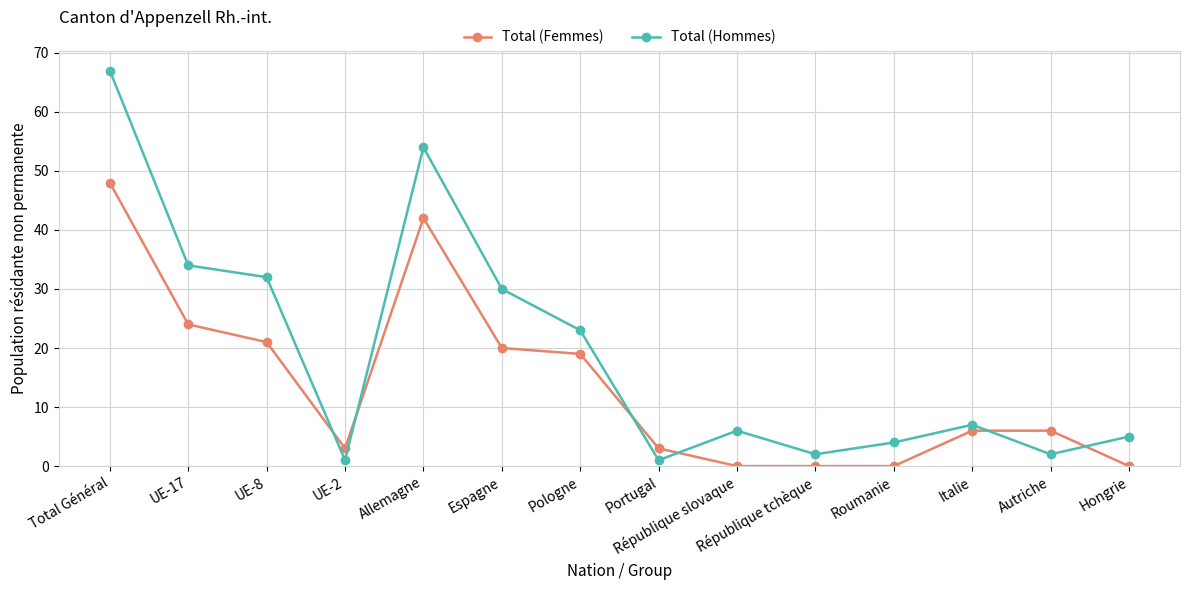

Does the chart have visible grid lines?

Yes